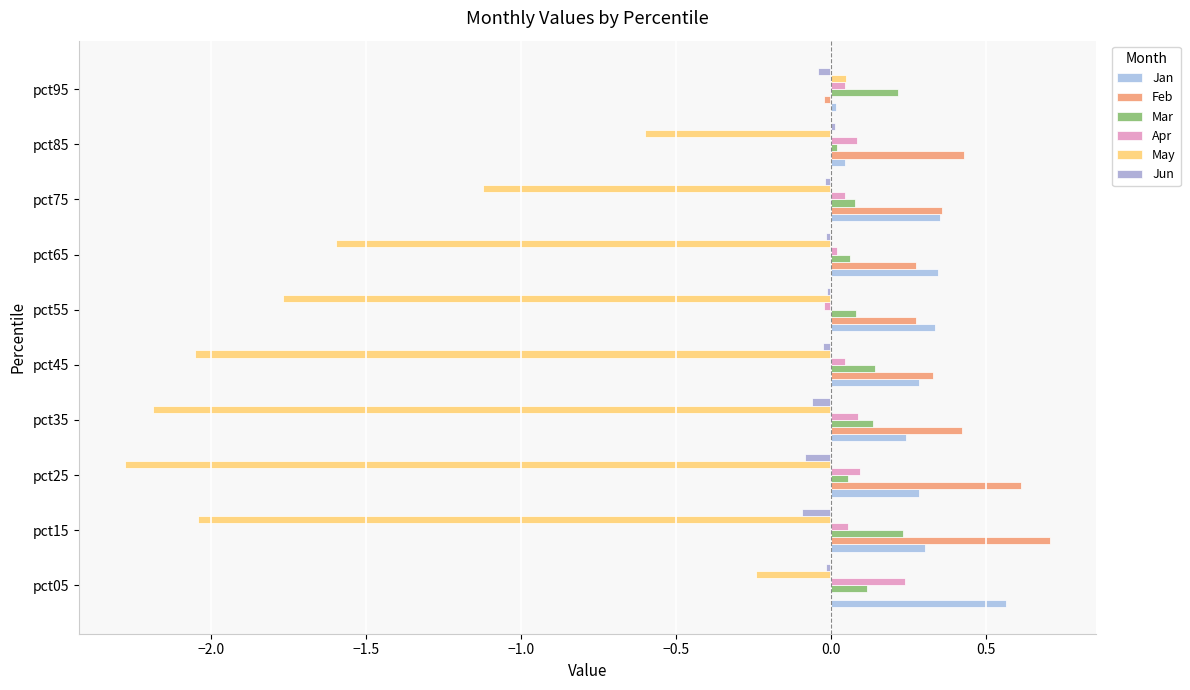

How many distinct data groups are displayed?

6